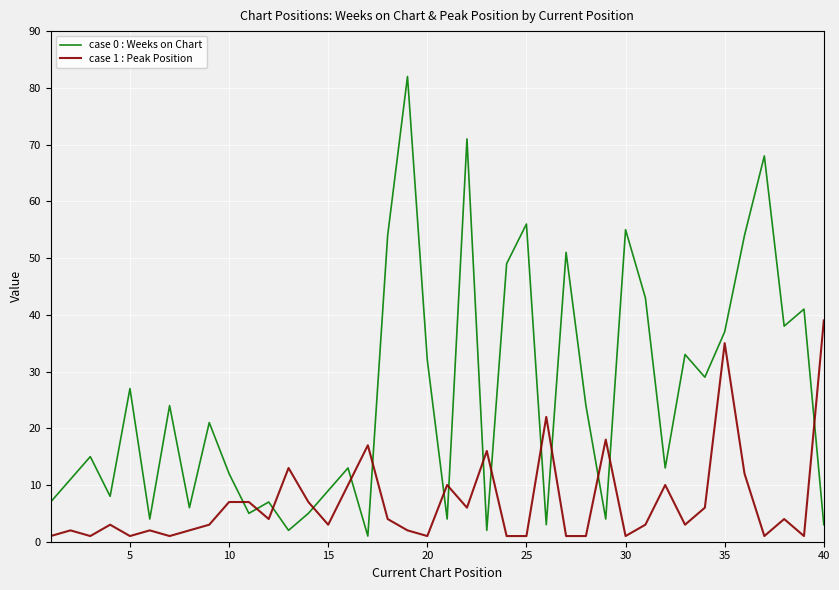

What is the highest value of the case 0 : Weeks on Chart series?

82